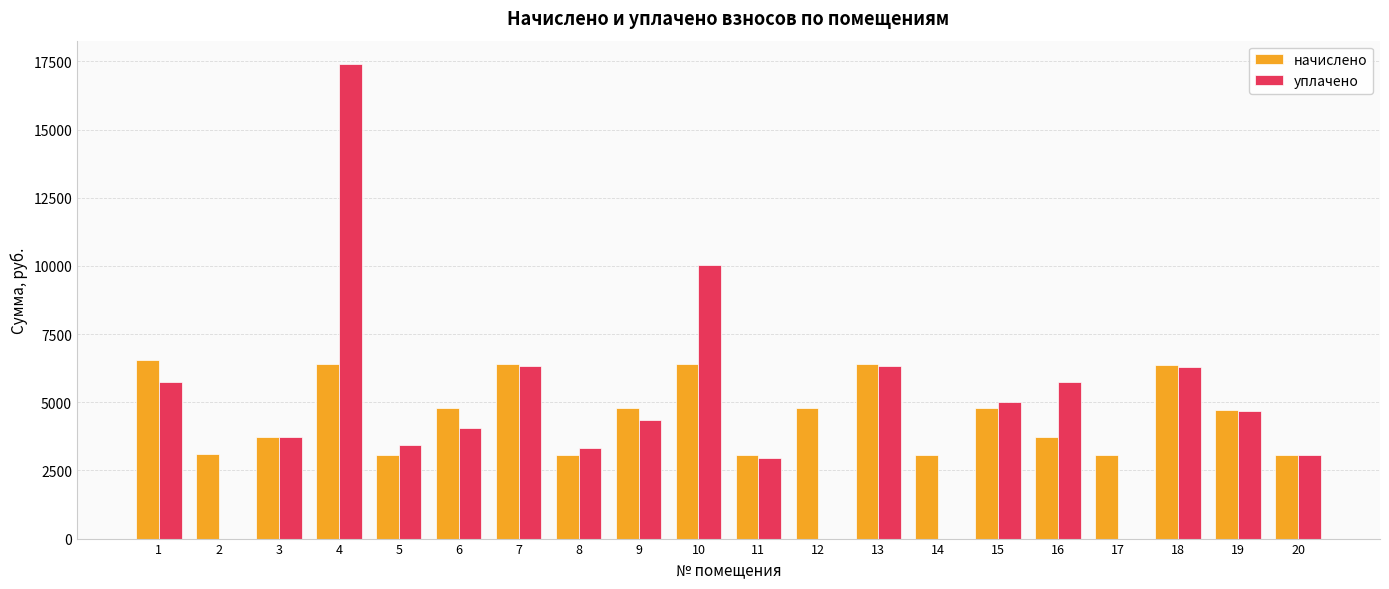

How many series are shown in this chart?

2